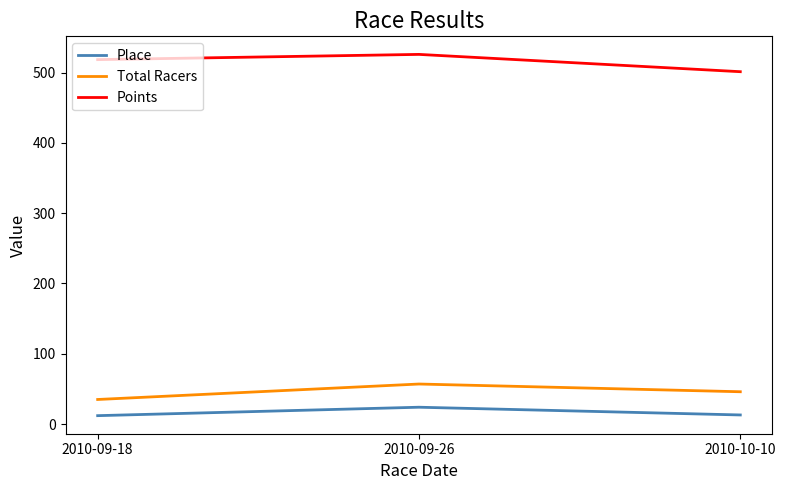

What is the total value across all series at 2010-09-26?

606.8